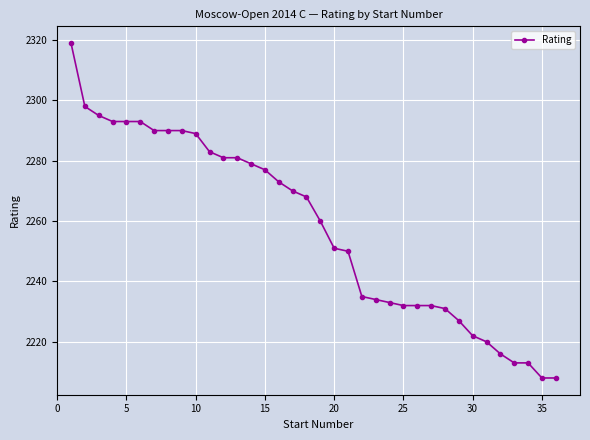

What is the maximum value shown in the chart?

2319